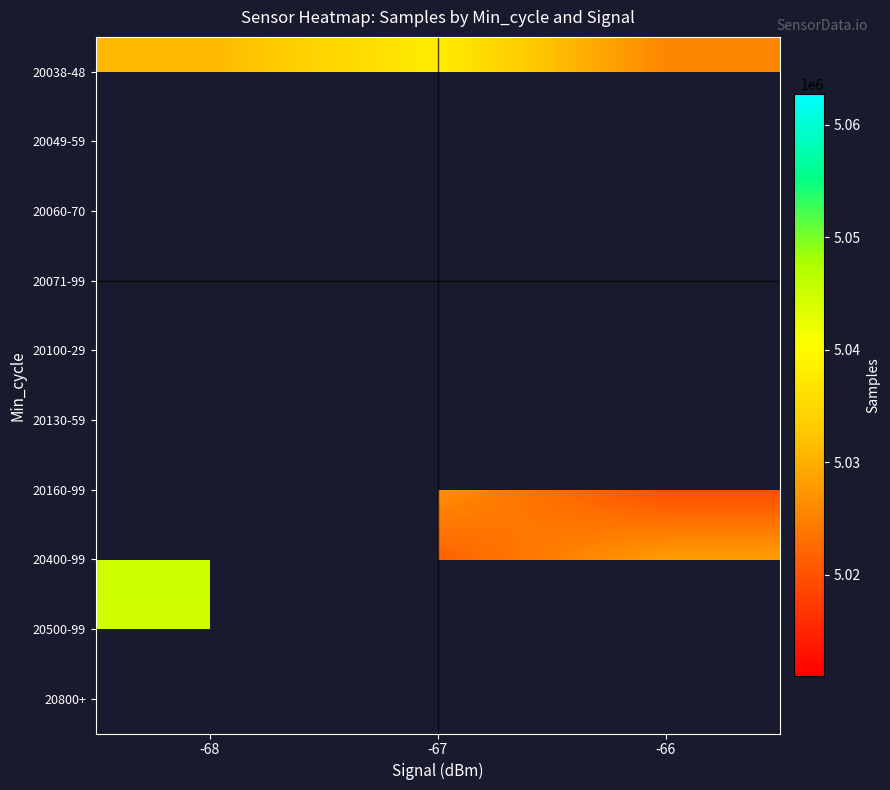

List the labels in order of 20160-99 value, largest first.

-68, -67, -66